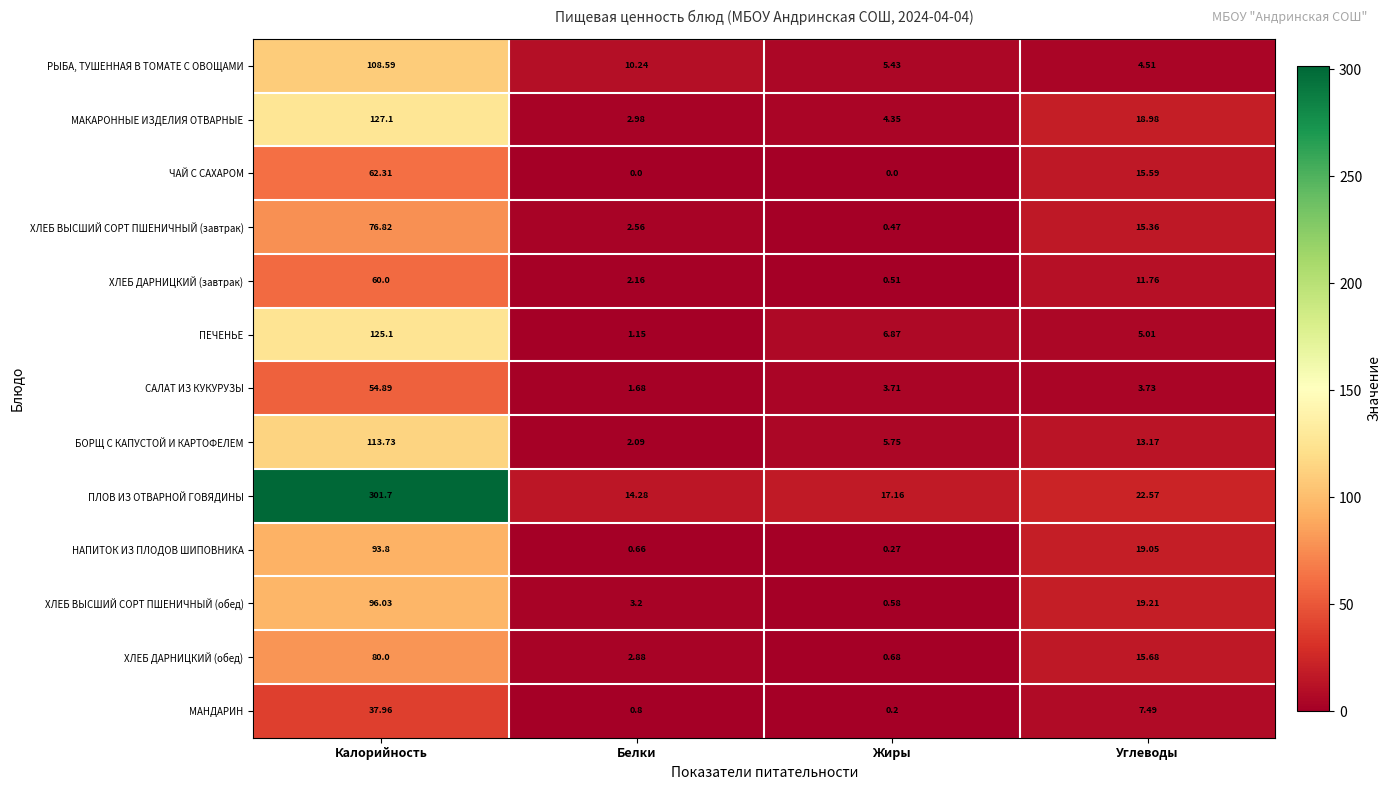

What is the difference between the highest and lowest values at Белки?

14.3